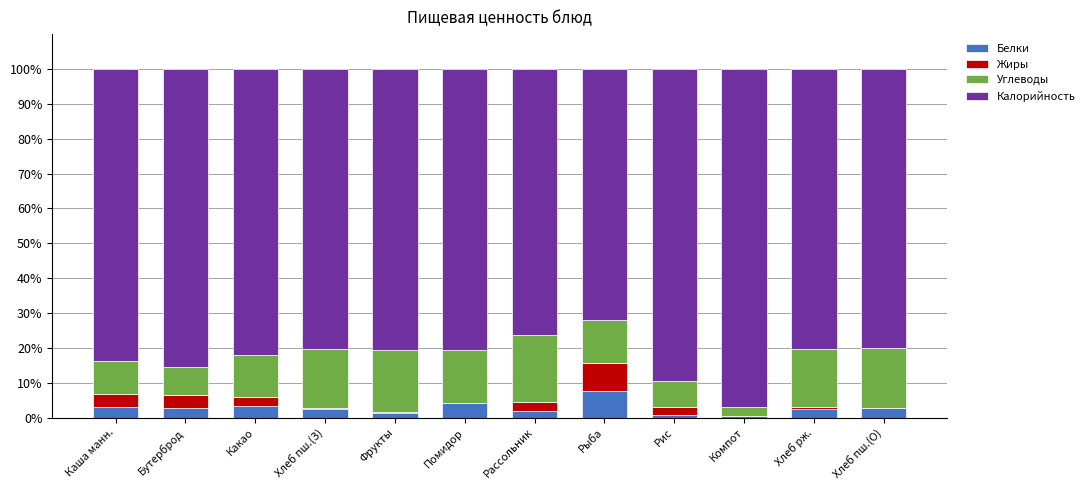

What is the highest value of the Белки series?

7.7